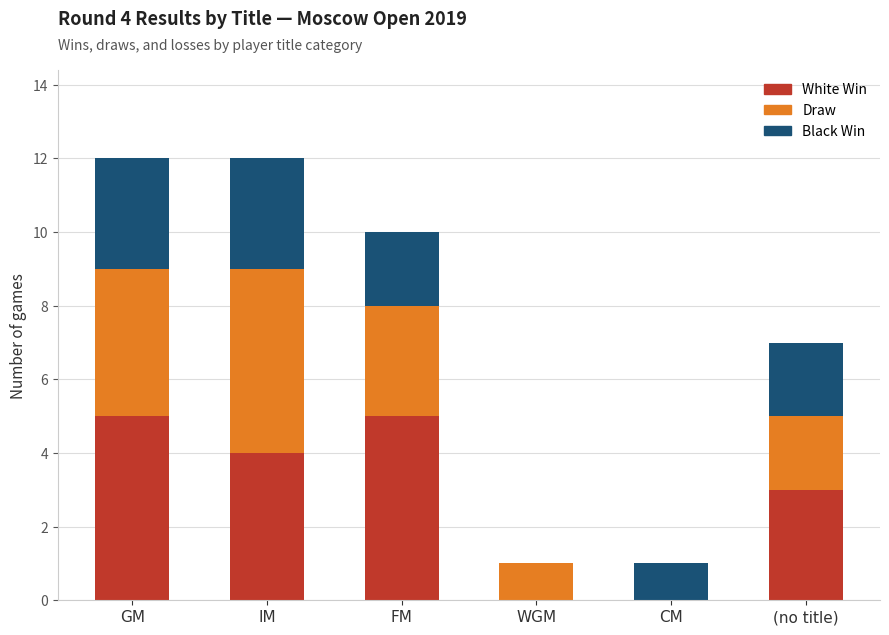

True or false: White Win has a value of 3 at WGM.

False